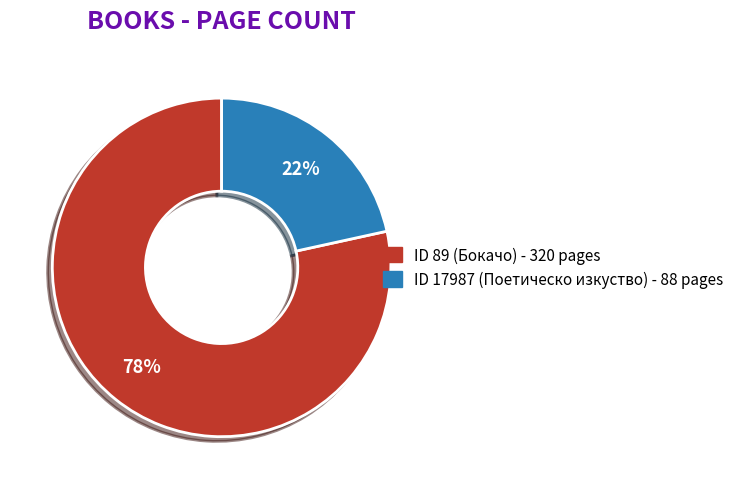

Is there any slice that represents more than half of the pie?

Yes